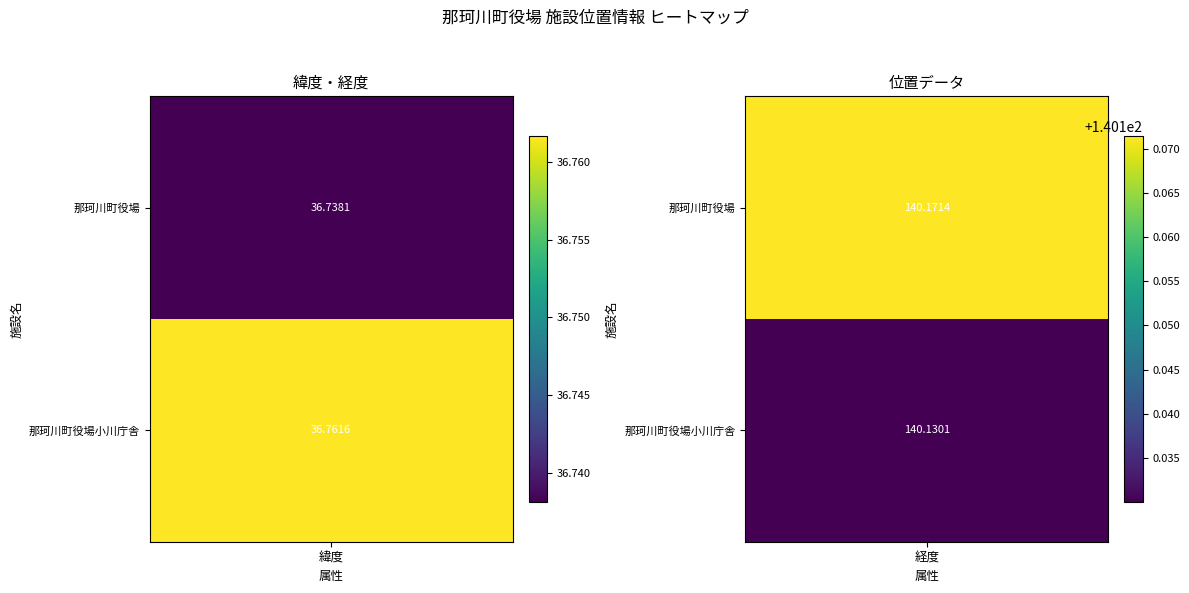

What is the total value across all series at 0?

73.5